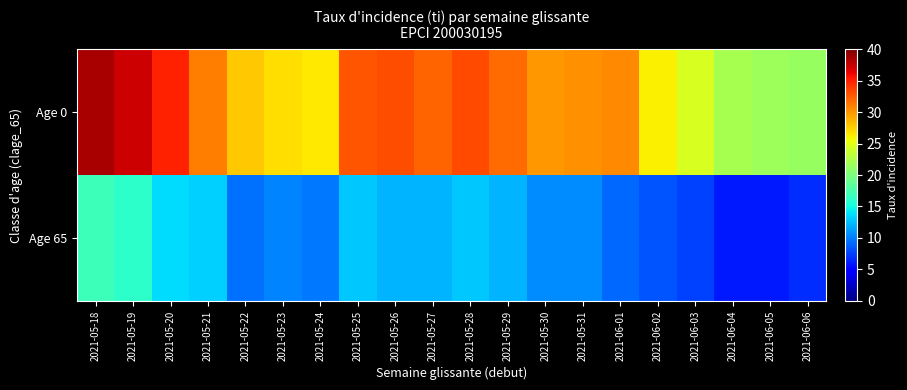

At which category does the chart reach its peak across all series?

2021-05-18